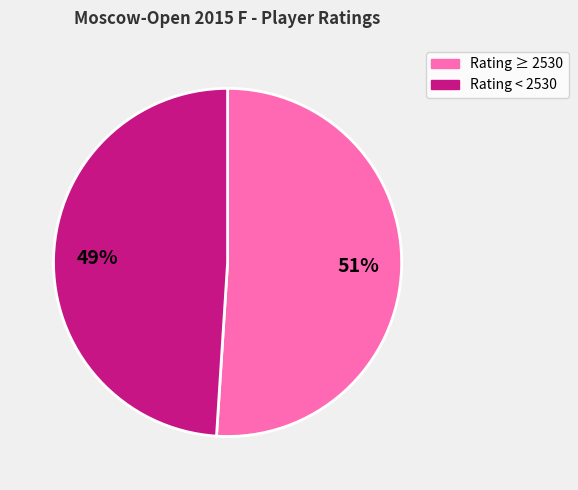

What is the ratio of the value at Rating < 2530 to the value at Rating ≥ 2530?

1.0